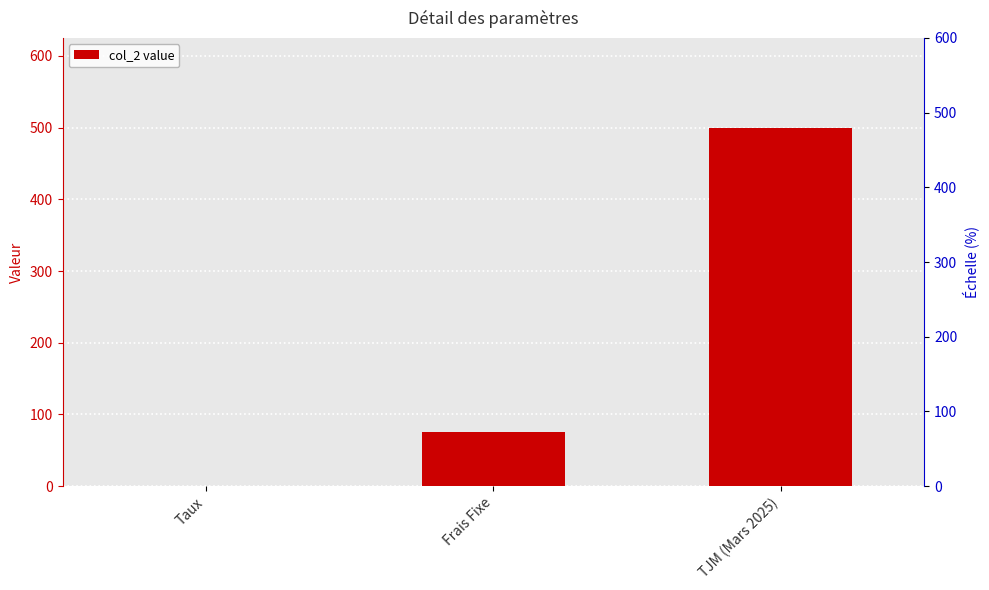

The chart shows a value of 500.0 at TJM (Mars 2025). True or false?

True